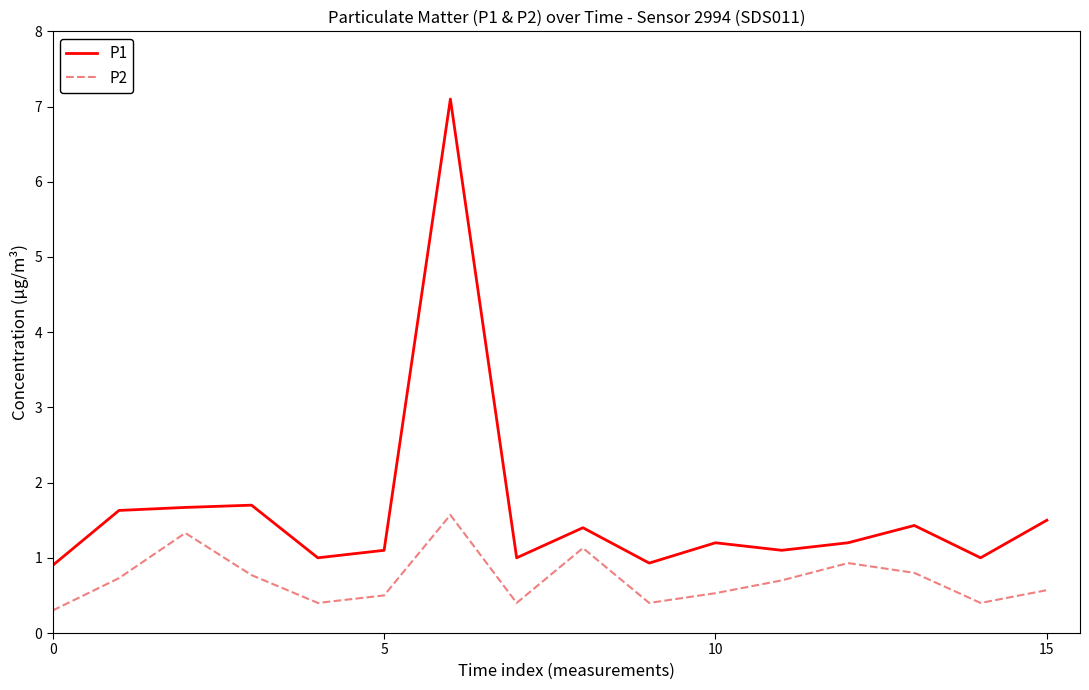

What is the difference between the second highest and minimum values in the P2 series?

1.0